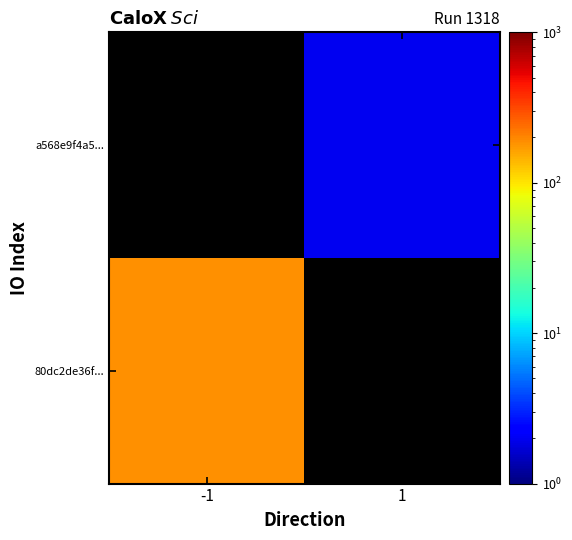

Rank the series at 1 from lowest to highest value.

80dc2de36f..., a568e9f4a5...